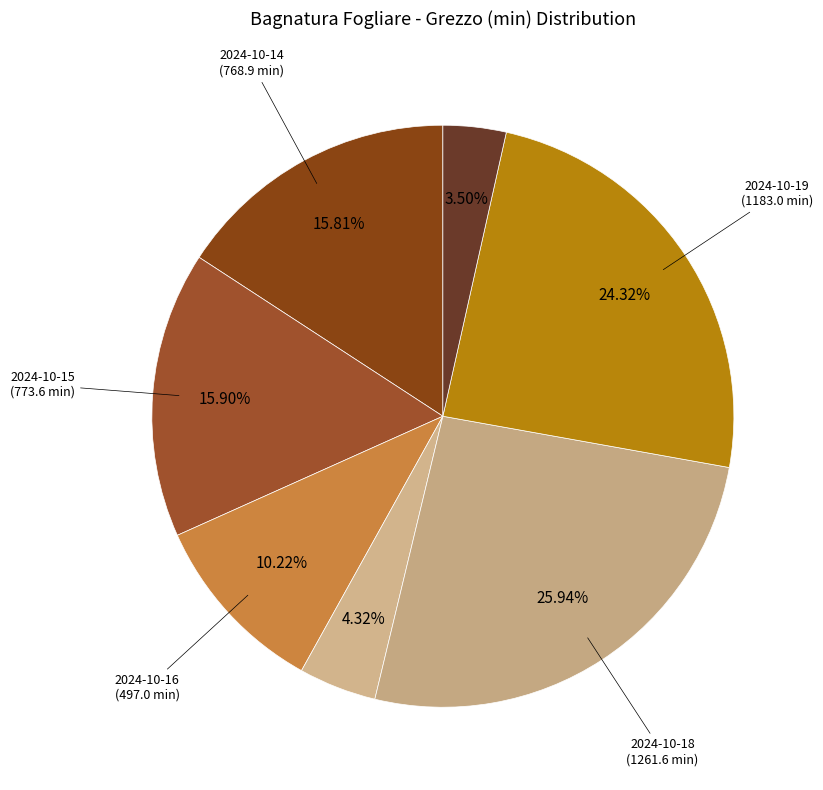

To the nearest percent, what is the difference between the largest and smallest slice percentages?

22%